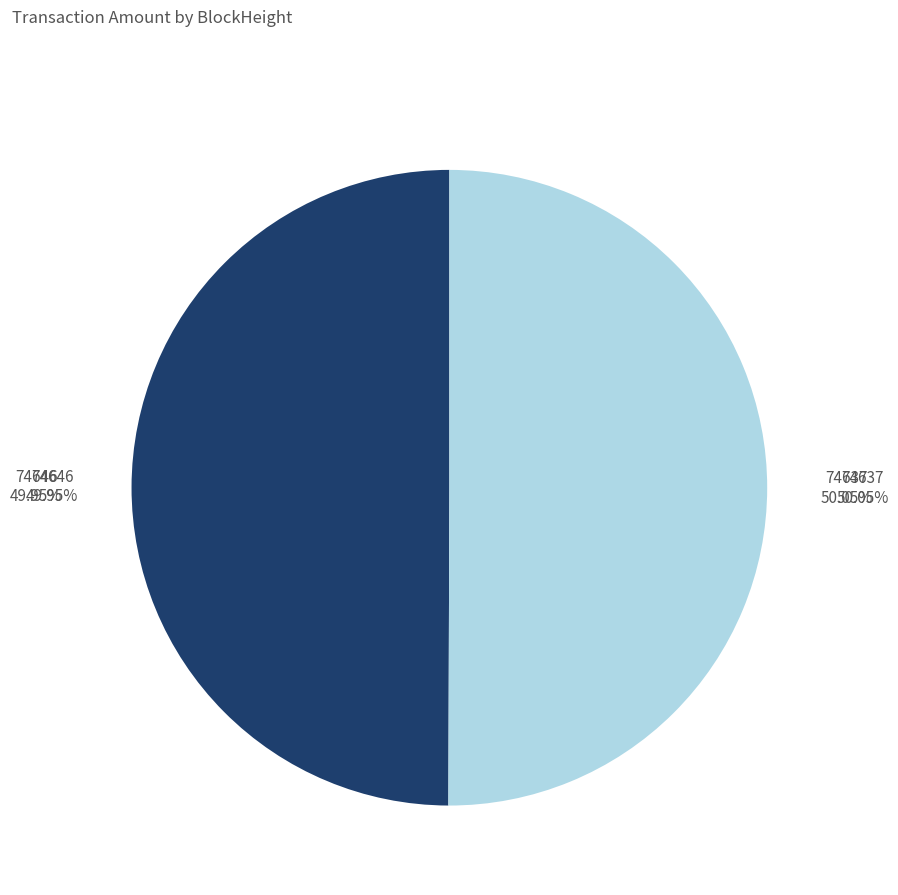

What is the change in value from 74646 to 74637?

+13389